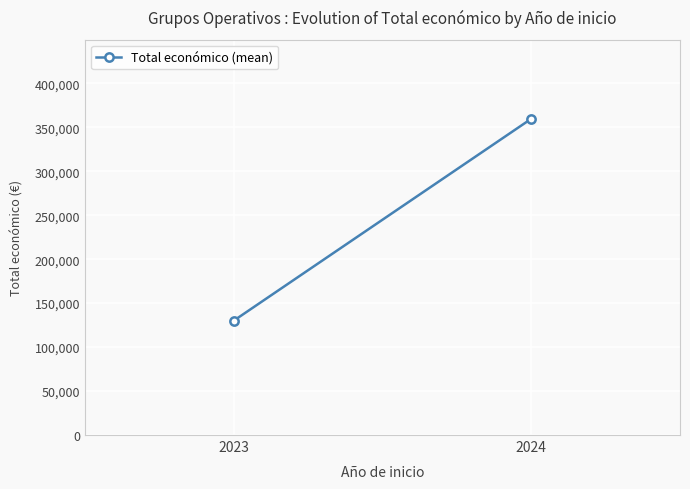

Reading left to right, what are all the values shown in this chart?

130000	359631